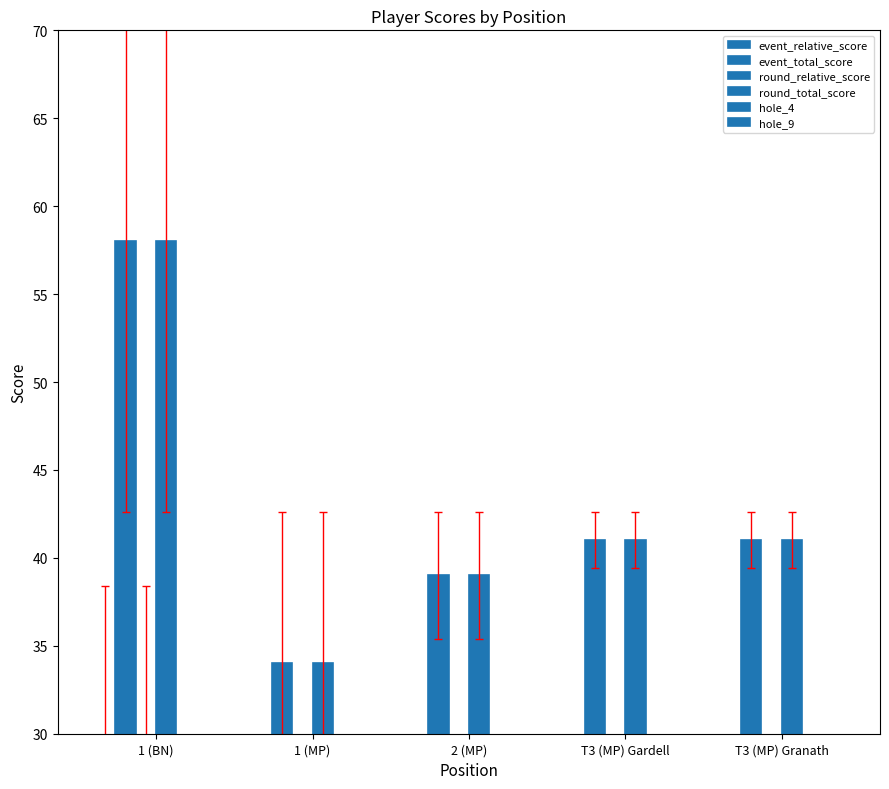

What position from the right is T3 (MP) Gardell?

2